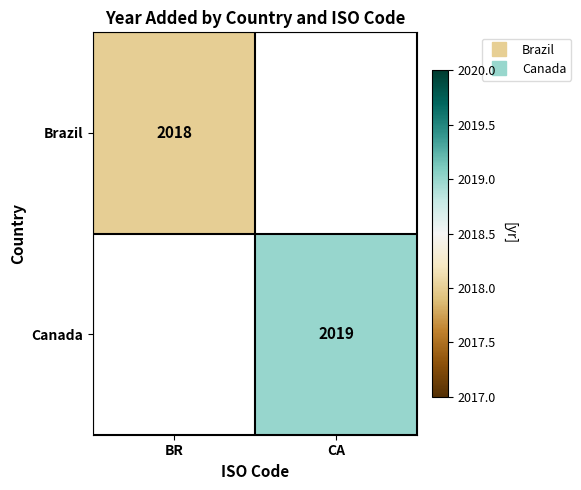

Rank the categories by Brazil value from highest to lowest.

BR, CA